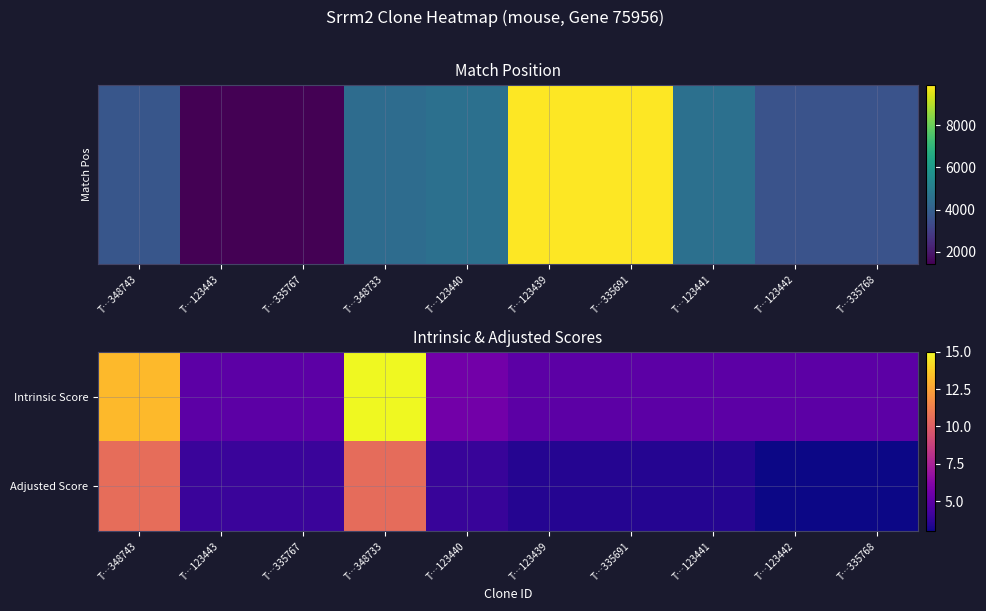

Reading left to right, list all the values displayed in this chart.

Intrinsic Score: T…348743=13.2	T…123443=5.0	T…335767=5.0	T…348733=15.0	T…123440=5.6	T…123439=5.0	T…335691=5.0	T…123441=5.0	T…123442=5.0	T…335768=5.0
Adjusted Score: T…348743=10.6	T…123443=4.0	T…335767=4.0	T…348733=10.5	T…123440=3.9	T…123439=3.5	T…335691=3.5	T…123441=3.5	T…123442=3.0	T…335768=3.0